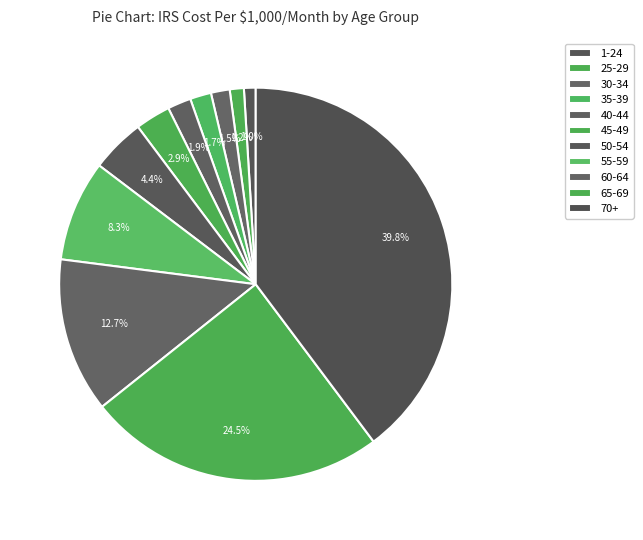

Is 45-49 the majority of the pie?

No